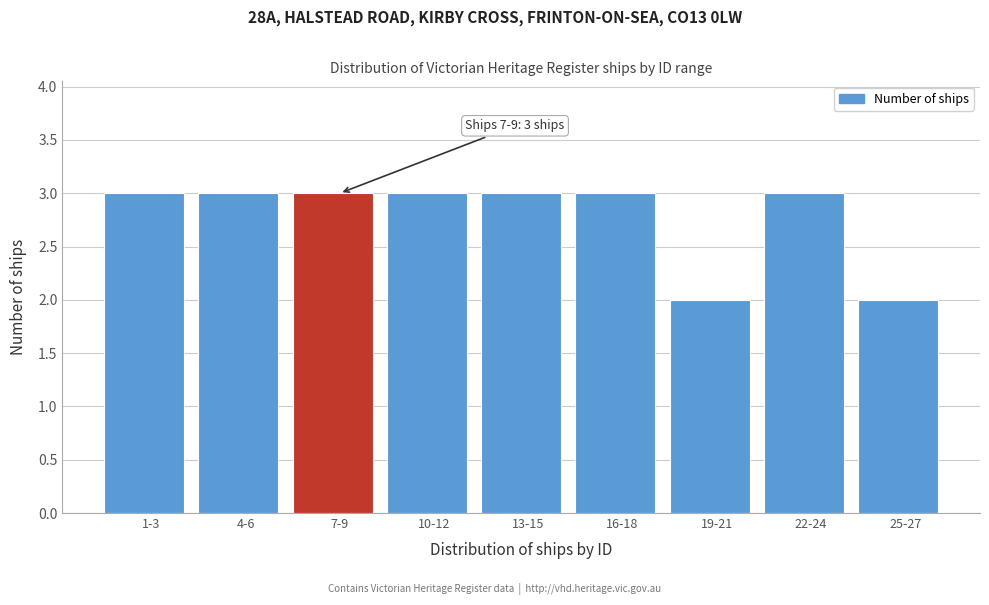

Reading right to left, transcribe all the data shown in this chart.

25-27=2	22-24=3	19-21=2	16-18=3	13-15=3	10-12=3	7-9=3	4-6=3	1-3=3